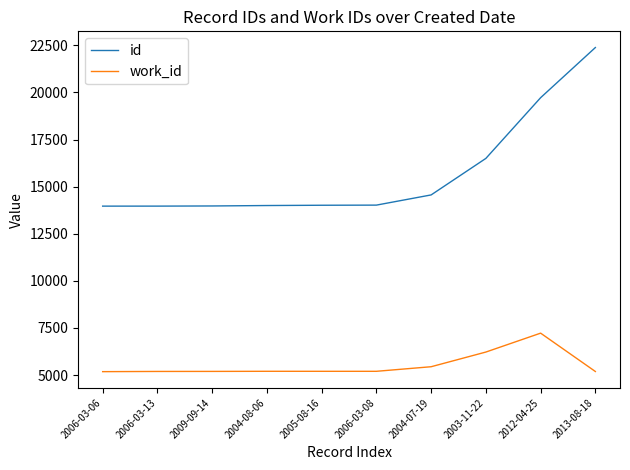

The value of work_id at 2009-09-14 is 5197. True or false?

True